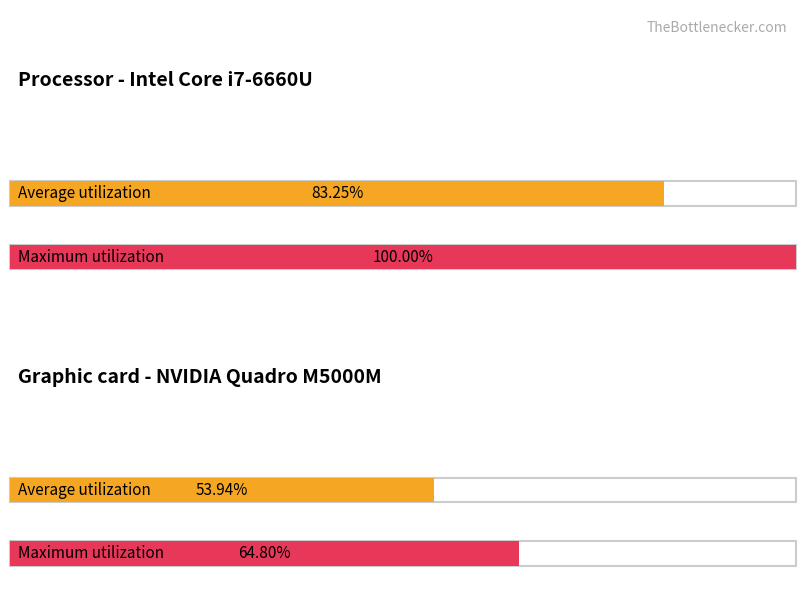

Which series changed the most between 8 and 15?

Maximum utilization